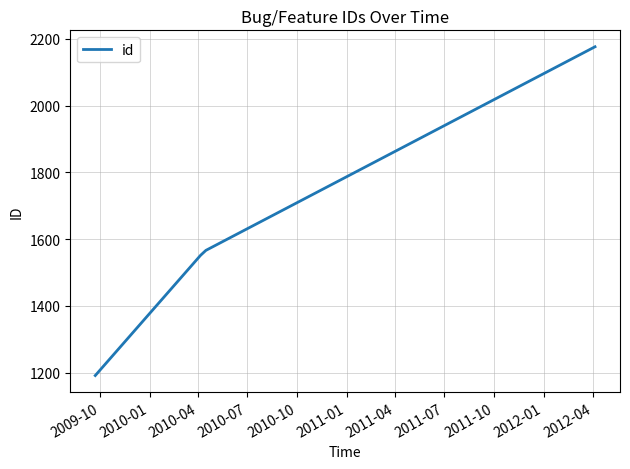

What is the greatest value displayed?

2176